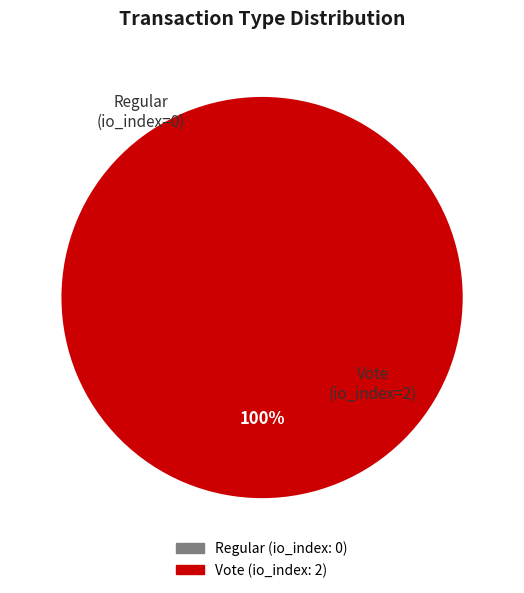

Which slice is the largest?

Vote